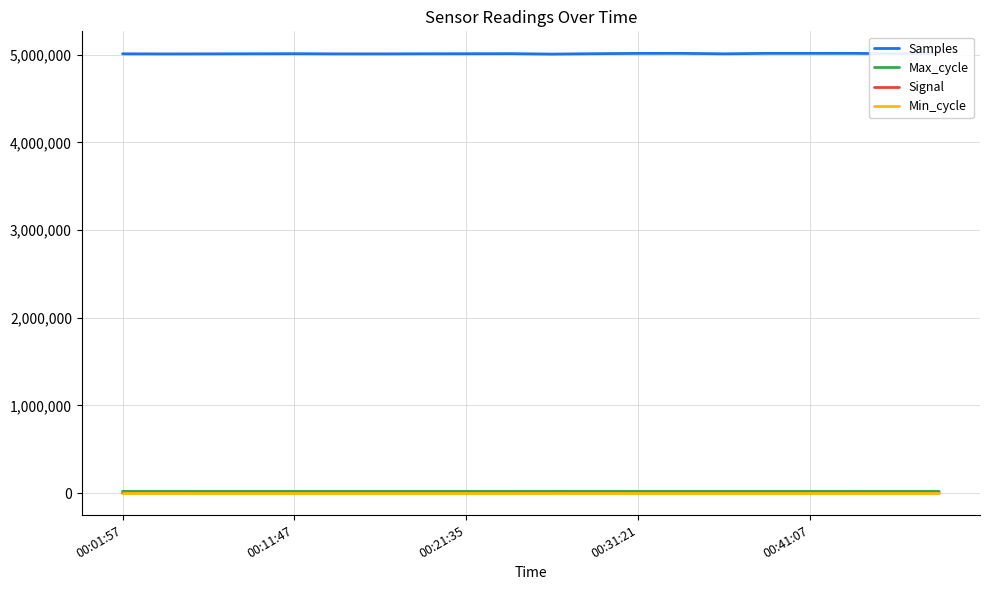

True or false: Min_cycle and Max_cycle cross at least once.

False